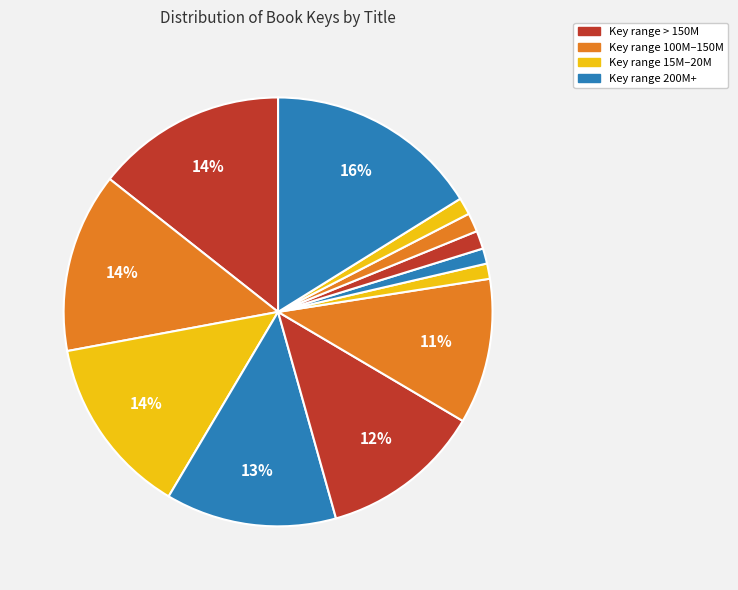

To the nearest percent, what is the average slice percentage?

8%